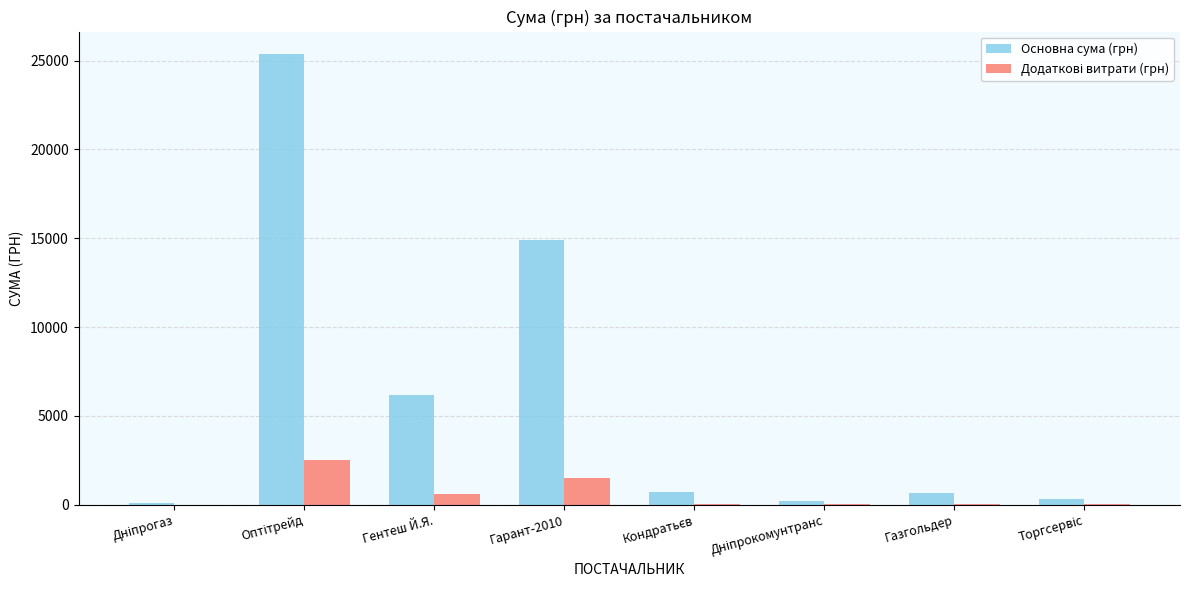

Which series has the largest total across all categories?

Основна сума (грн)